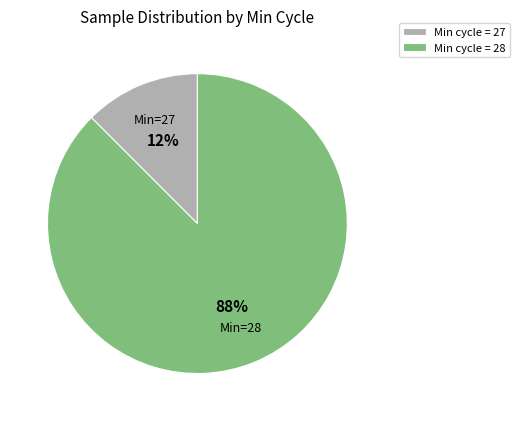

Which slice represents more than half of the pie?

Min cycle = 28